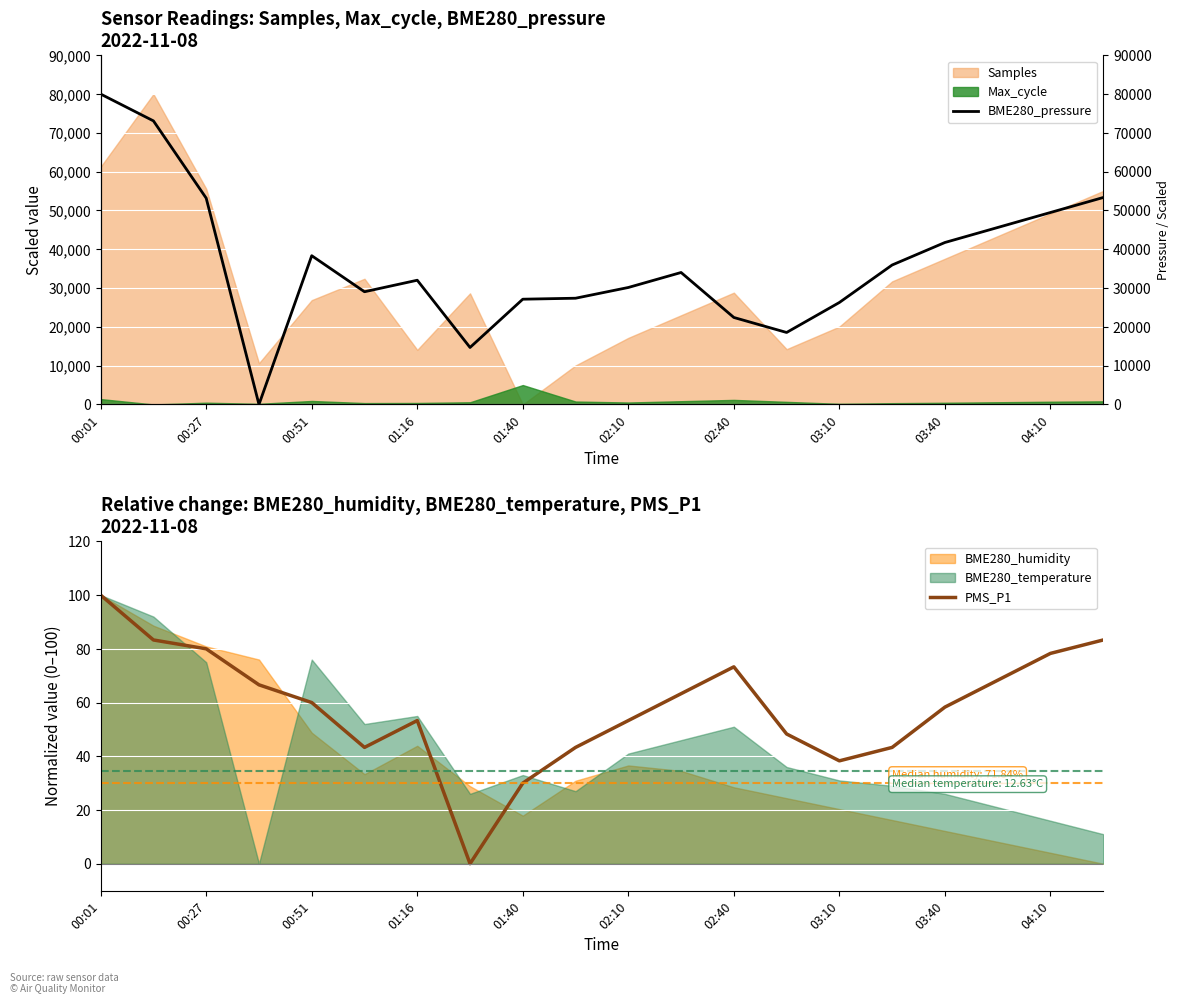

What is the highest value of the PMS_P1 series?

100.0